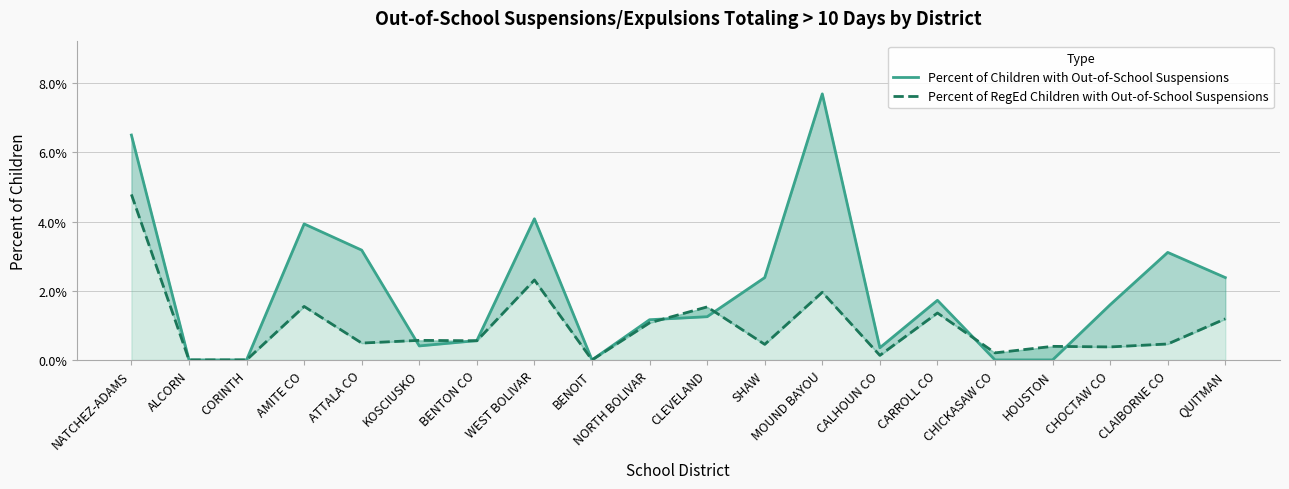

True or false: Percent of RegEd Children with Out-of-School Suspensions has a value of 0.0 at MOUND BAYOU.

False